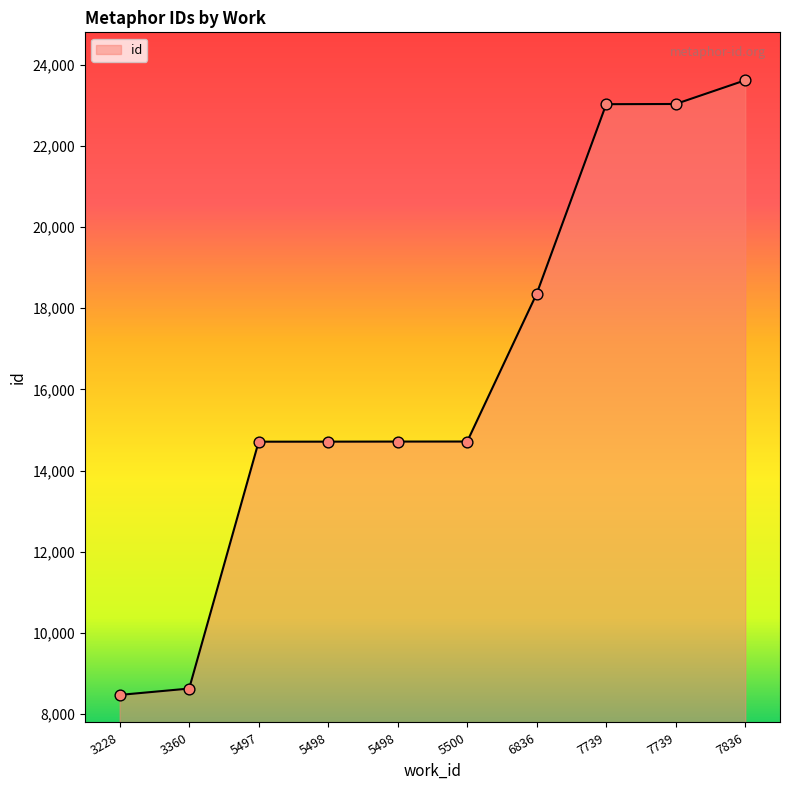

Which has a higher value, 6836 or 5498?

6836